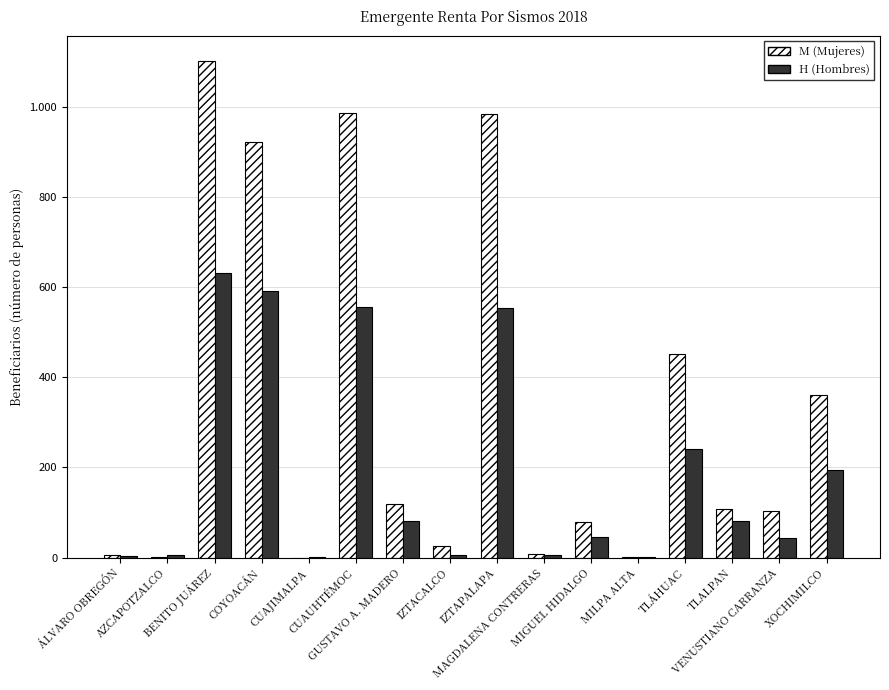

Does the chart contain stacked bars?

No